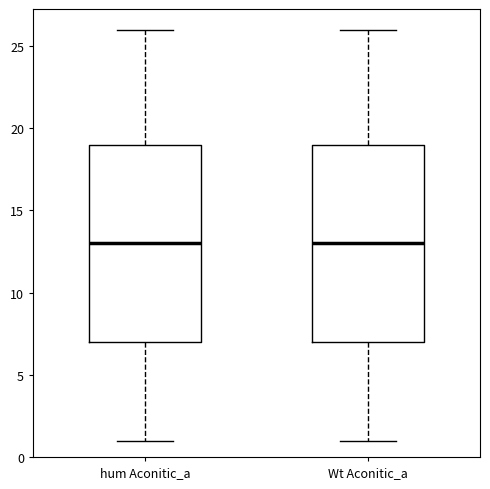

Reading left to right, transcribe this box plot: for each box, give where its median line is, the range the box spans, and where its two whiskers end, as read against the y-axis. The values are not printed on the chart, so give them approximately, as read against the axis.

hum Aconitic_a: median 13, box 7 to 19, whiskers 1 to 26
Wt Aconitic_a: median 13, box 7 to 19, whiskers 1 to 26